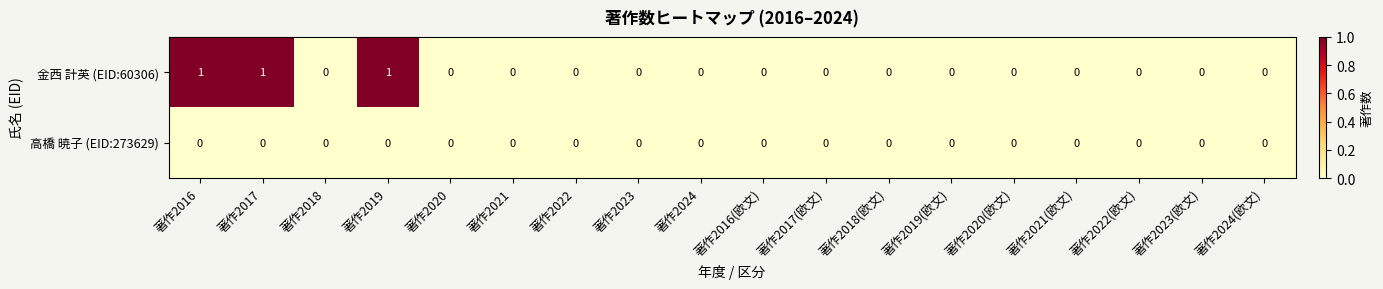

Which series has the largest total across all categories?

金西 計英 (EID:60306)